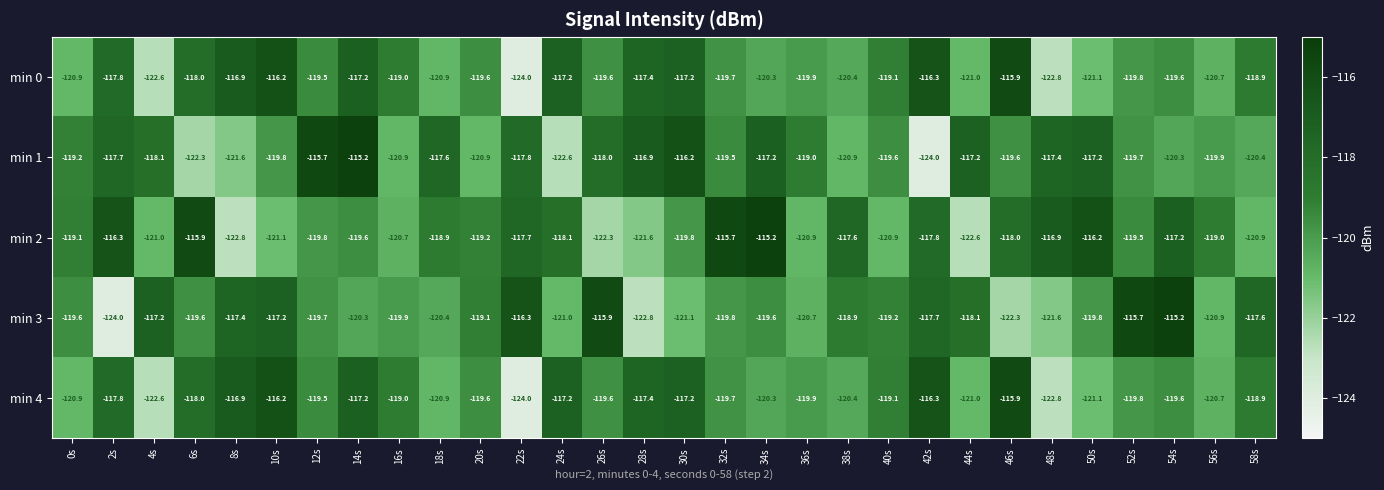

At which category is the sum across all series the highest?

14s